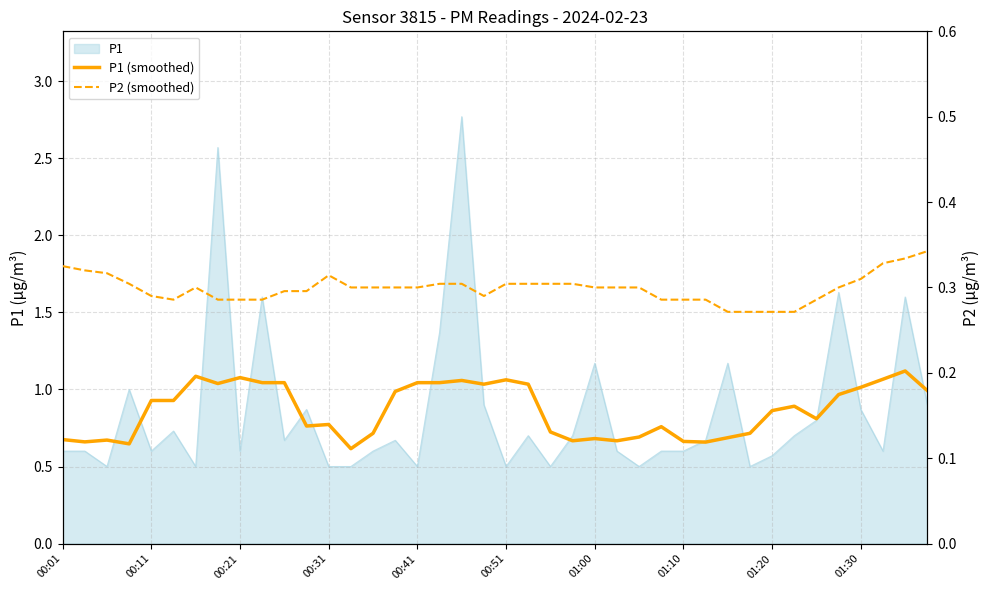

Reading left to right, transcribe all the data shown in this chart.

P1 (smoothed): 0.7	0.7	0.7	0.6	0.9	0.9	1.1	1.0	1.1	1.0	1.0	0.8	0.8	0.6	0.7	1.0	1.0	1.0	1.1	1.0	1.1	1.0	0.7	0.7	0.7	0.7	0.7	0.8	0.7	0.7	0.7	0.7	0.9	0.9	0.8	1.0	1.0	1.1	1.1	1.0
P2 (smoothed): 0.3	0.3	0.3	0.3	0.3	0.3	0.3	0.3	0.3	0.3	0.3	0.3	0.3	0.3	0.3	0.3	0.3	0.3	0.3	0.3	0.3	0.3	0.3	0.3	0.3	0.3	0.3	0.3	0.3	0.3	0.3	0.3	0.3	0.3	0.3	0.3	0.3	0.3	0.3	0.3